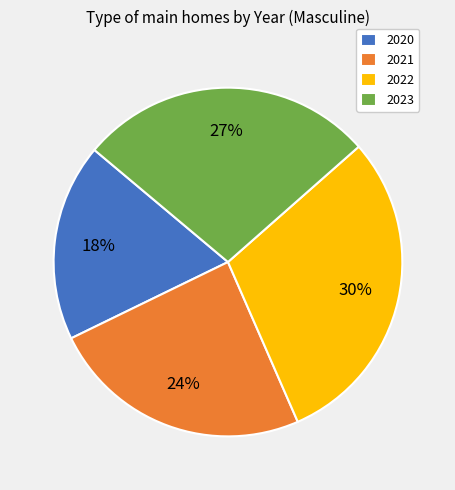

Is it true that 2021 is 11% of the pie?

False